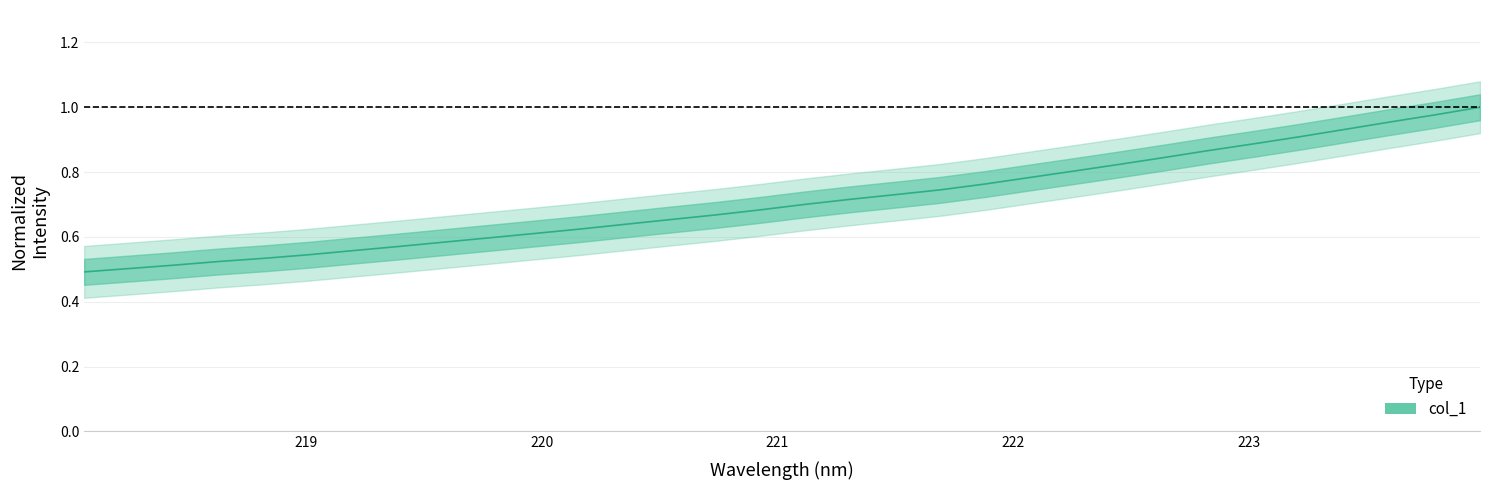

What is the sum of all values?

22.7